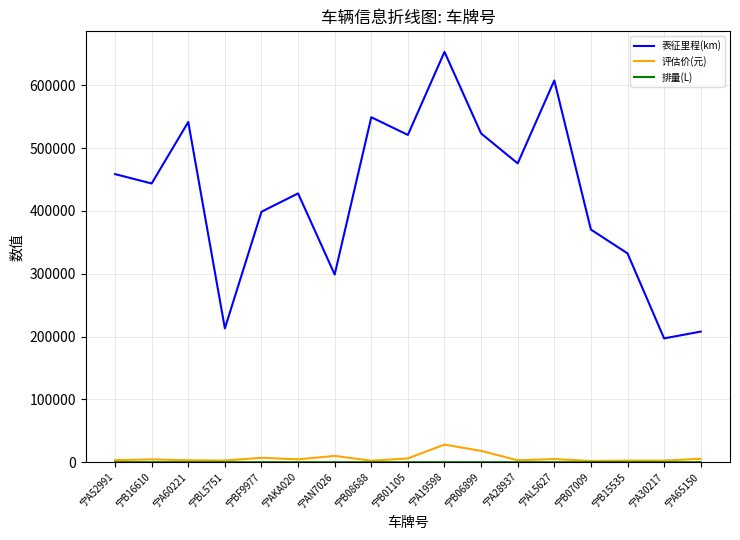

Which series changed the most between 宁BL5751 and 宁AL5627?

表征里程(km)